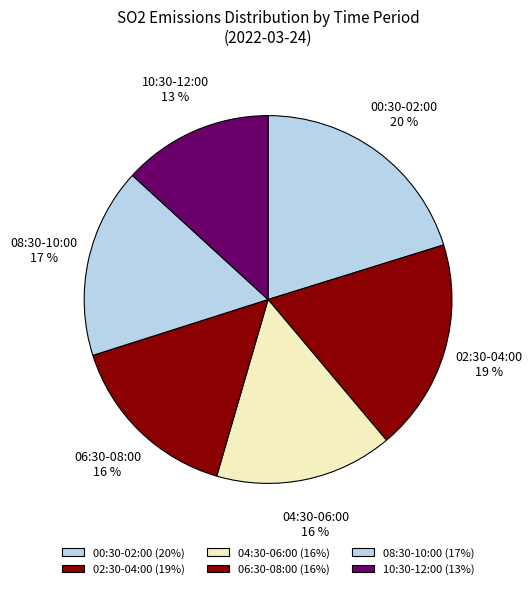

Which has a higher value, 00:30-02:00 or 06:30-08:00?

00:30-02:00